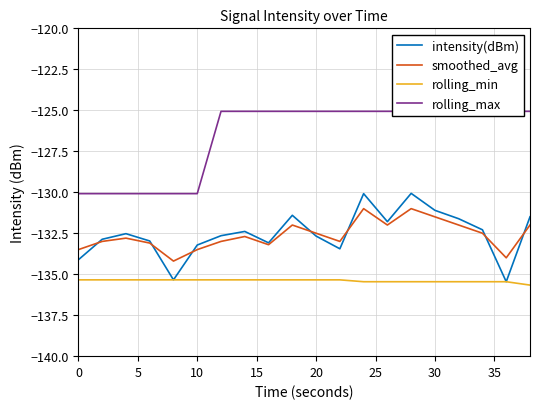

True or false: intensity(dBm) and rolling_max cross at least once.

False